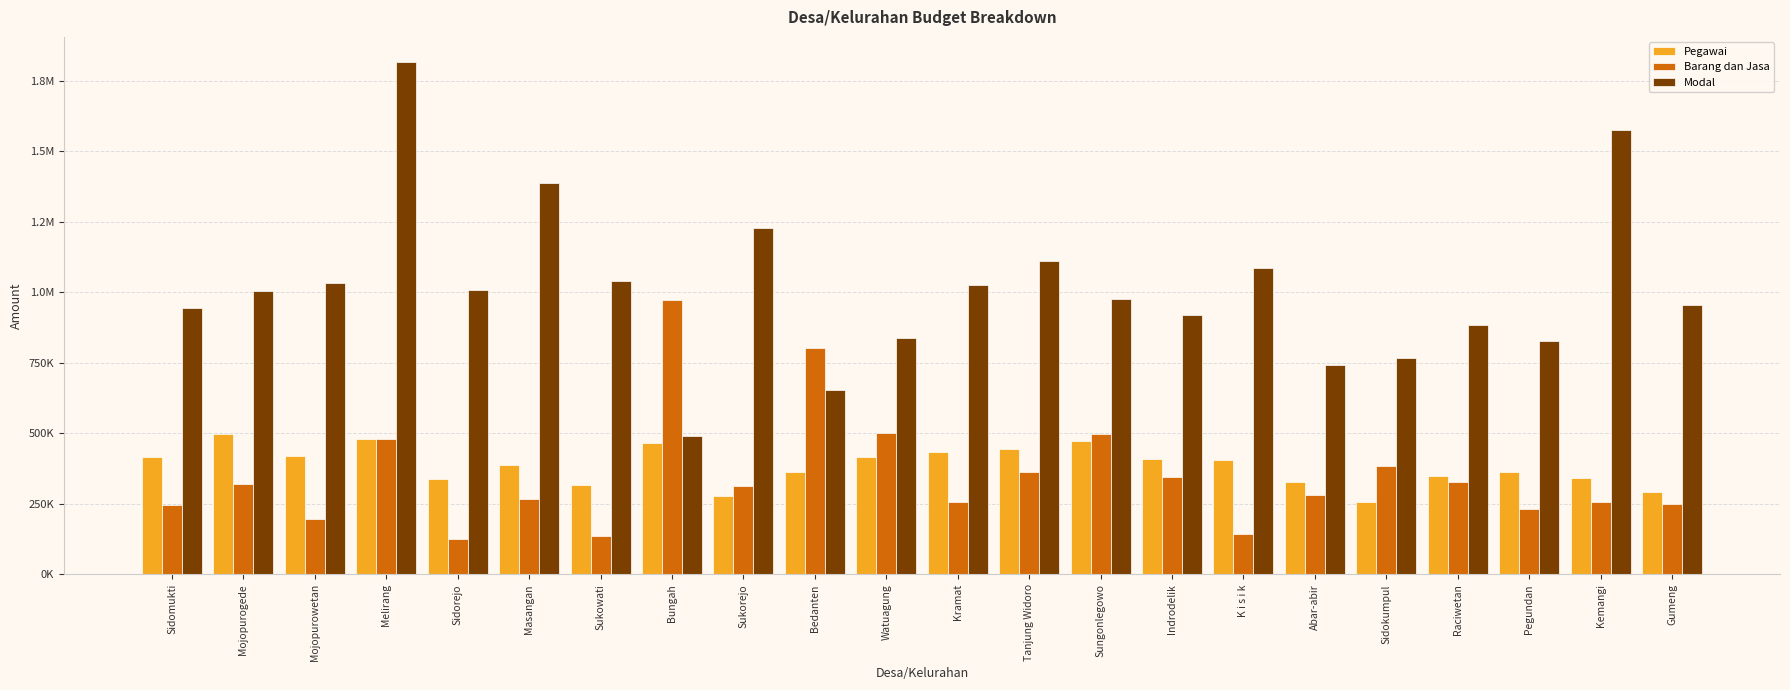

What is the total value across all series at Sukorejo?

1819033